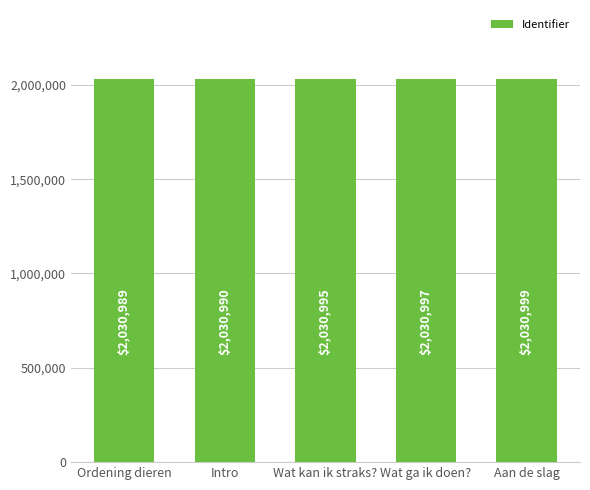

What position from the right is Ordening dieren?

5